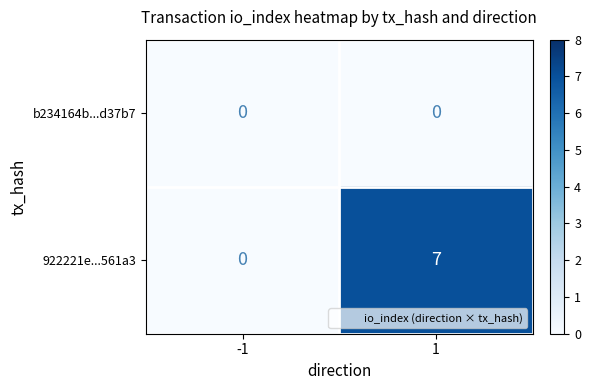

Read the 922221e...561a3 value at 1.

7